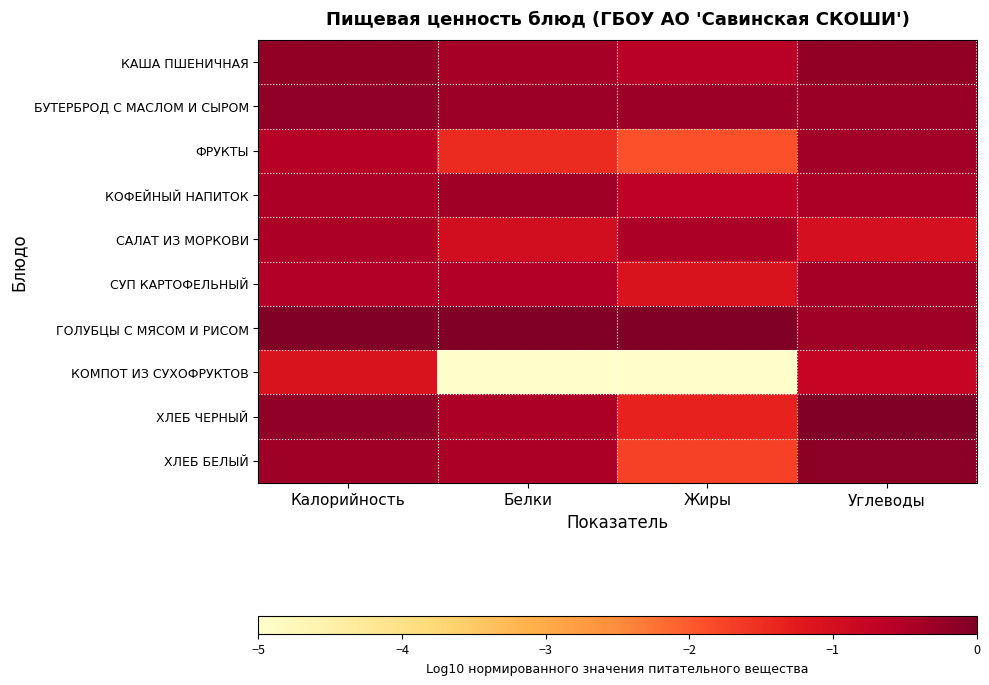

What is the difference between the highest and lowest values at Калорийность?

1.1